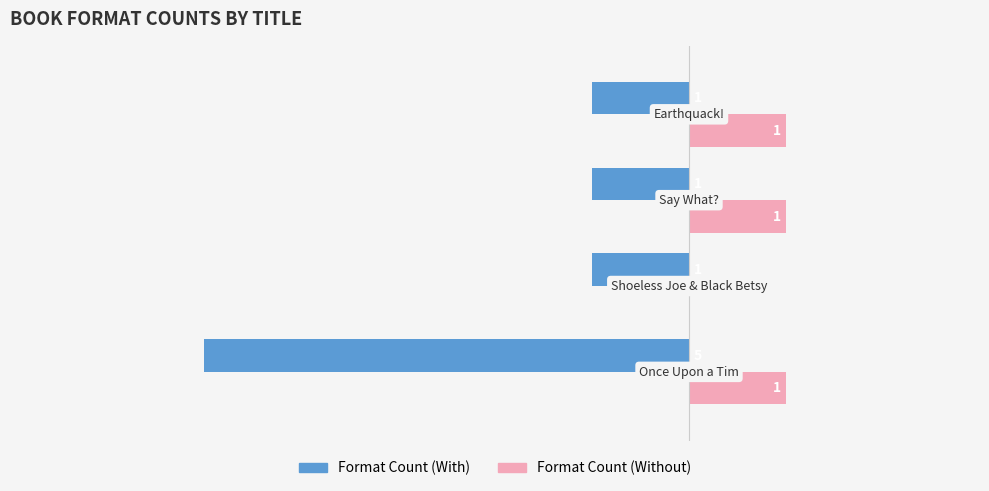

Which series has the largest total across all categories?

Format Count (Without)